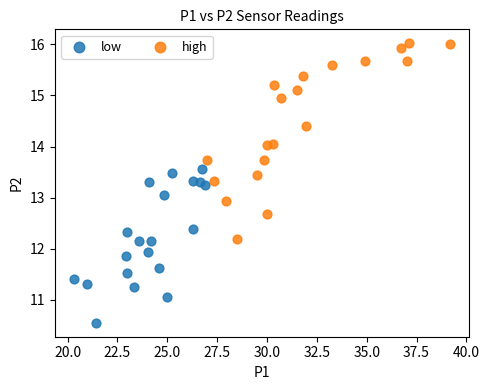

Which series reaches the maximum Y coordinate?

high